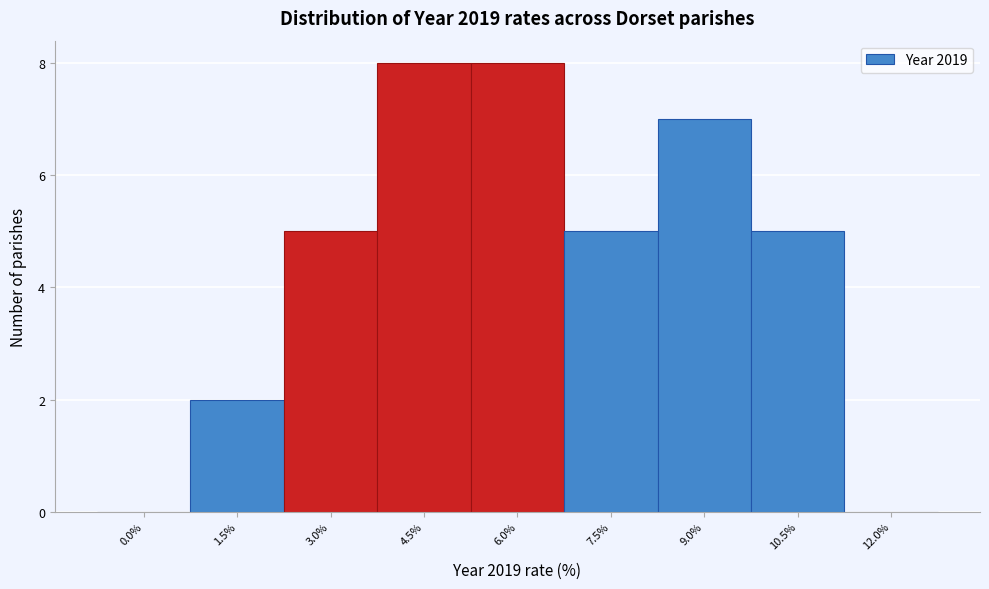

Reading left to right, extract all data points from this chart.

0.0%=0	1.5%=2	3.0%=5	4.5%=8	6.0%=8	7.5%=5	9.0%=7	10.5%=5	12.0%=0